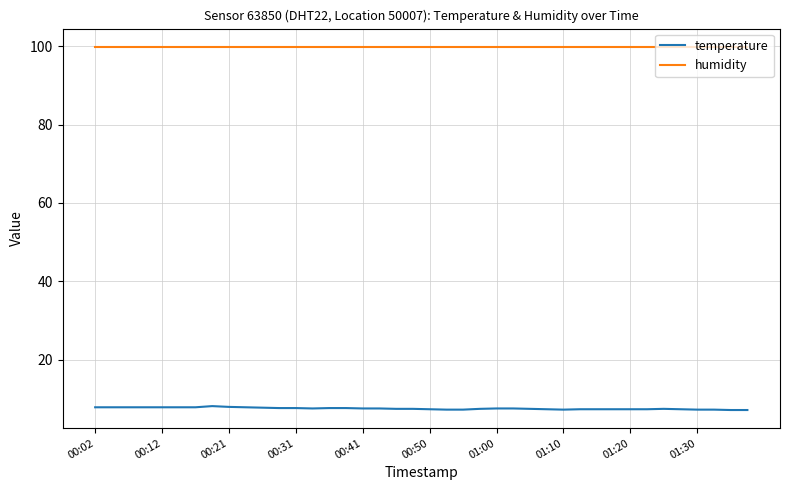

True or false: temperature and humidity intersect in this chart.

False